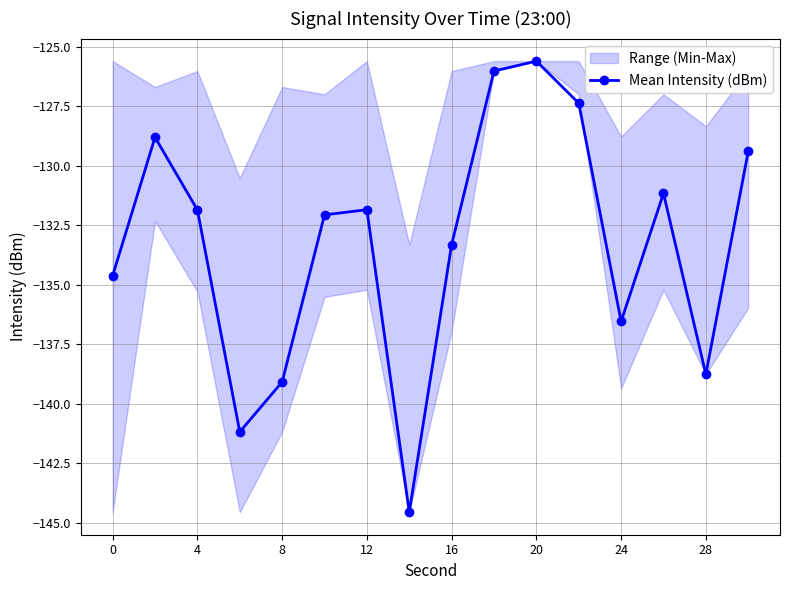

What is the maximum value for Mean Intensity (dBm)?

-125.6